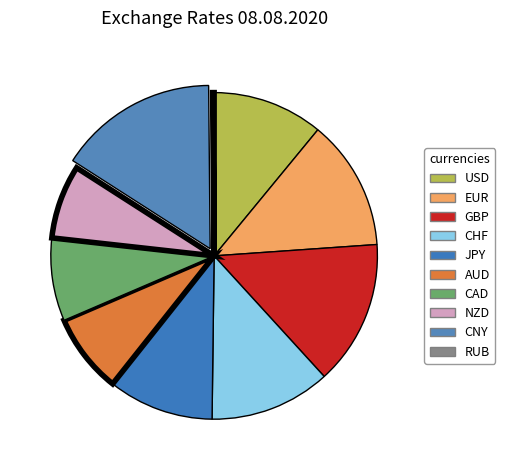

Approximately how many times larger is the value at CAD compared to NZD?

1.1